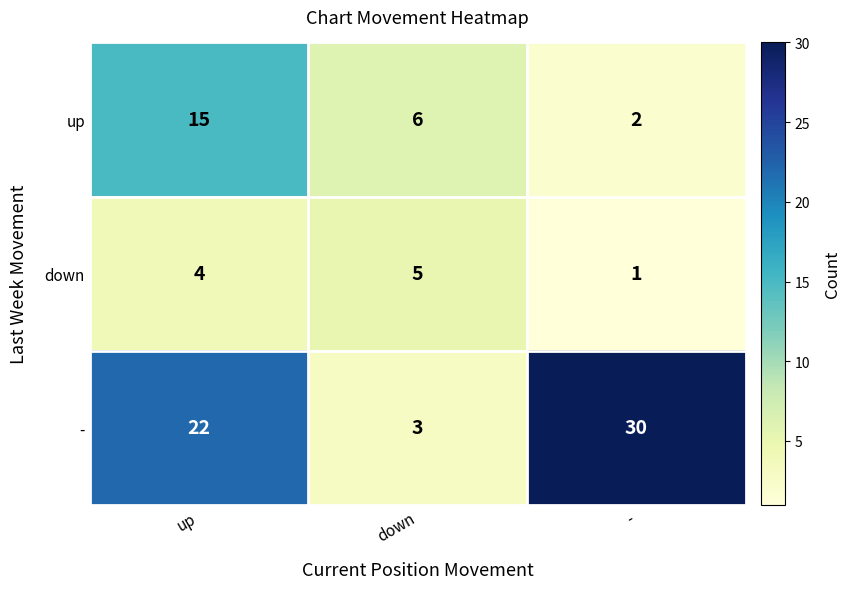

What is the sum of the up values at down and up?

21